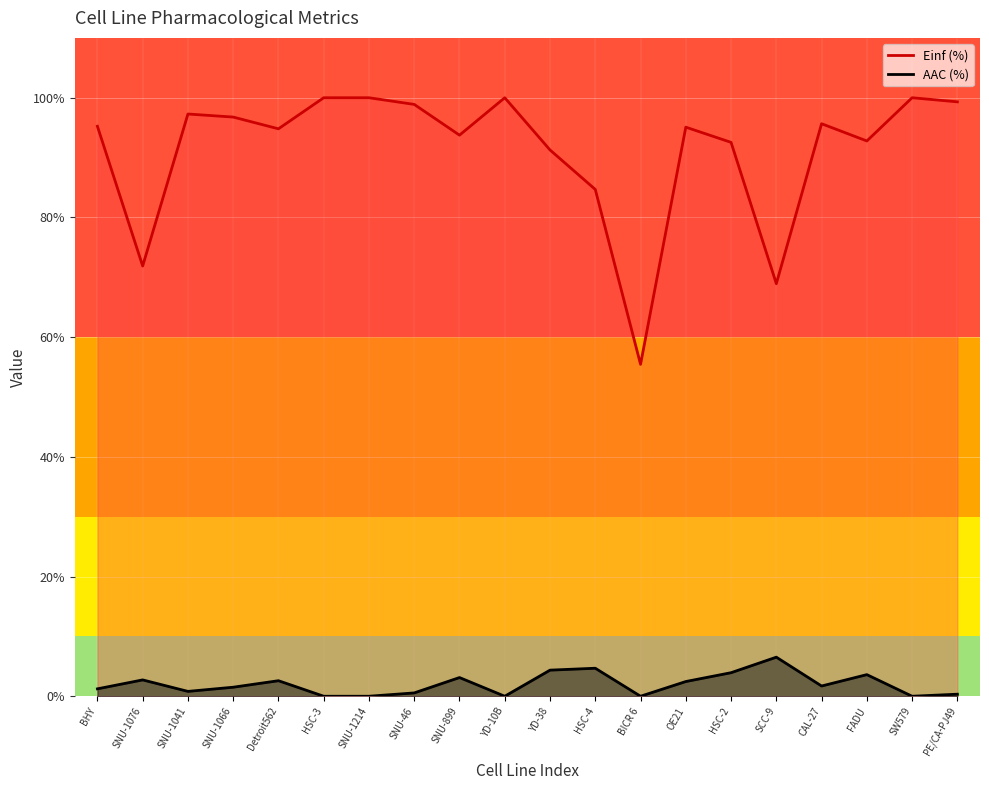

Reading left to right, transcribe all the data shown in this chart.

Einf (%): 95.2	71.9	97.3	96.8	94.8	100.0	100.0	98.9	93.8	100.0	91.3	84.7	55.5	95.1	92.5	68.9	95.7	92.8	100.0	99.3
AAC (%): 1.2	2.7	0.8	1.5	2.6	0.0	0.0	0.6	3.1	0.0	4.4	4.7	0.0	2.5	3.9	6.5	1.7	3.6	0.0	0.3